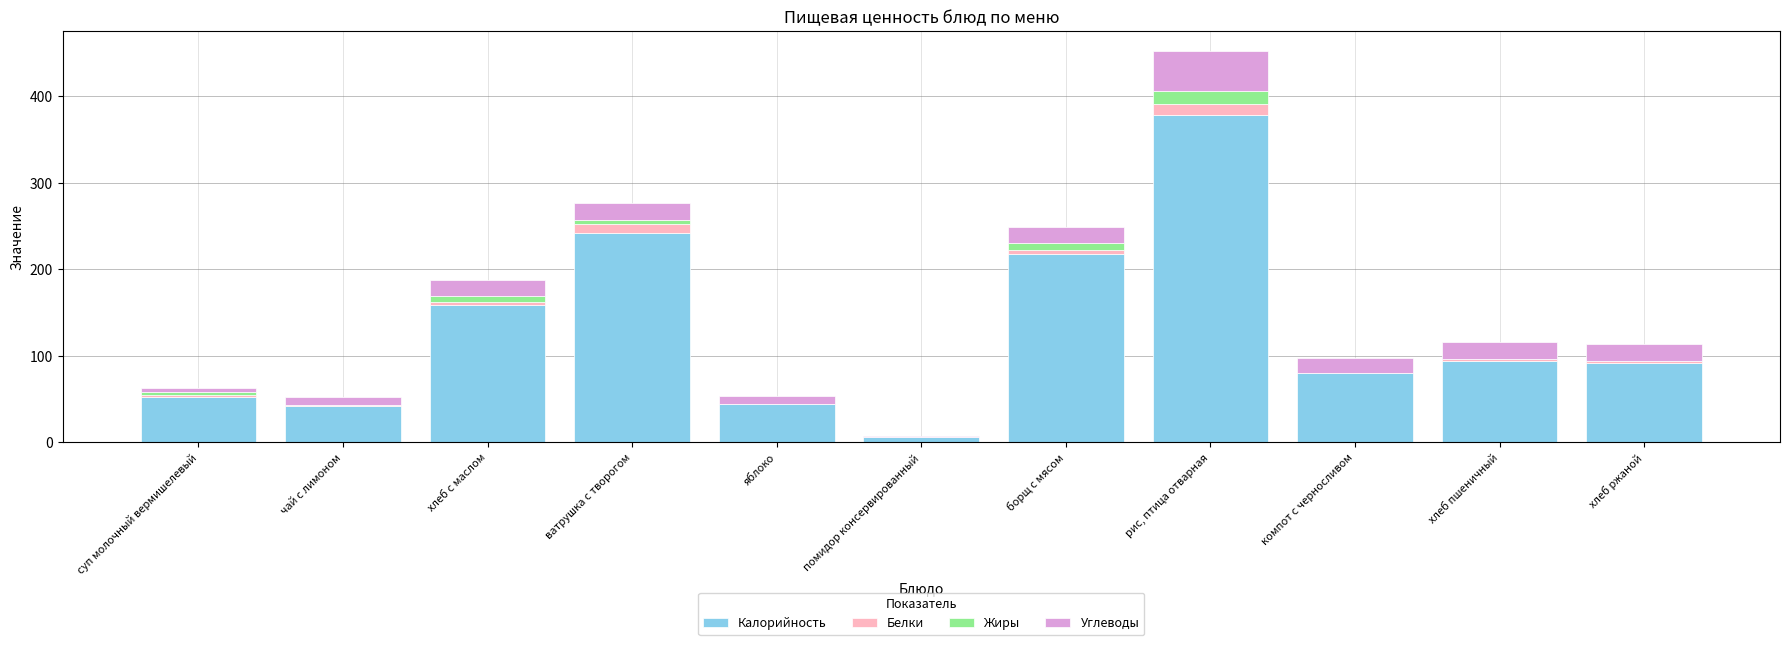

What is the sum of all Калорийность values?

1409